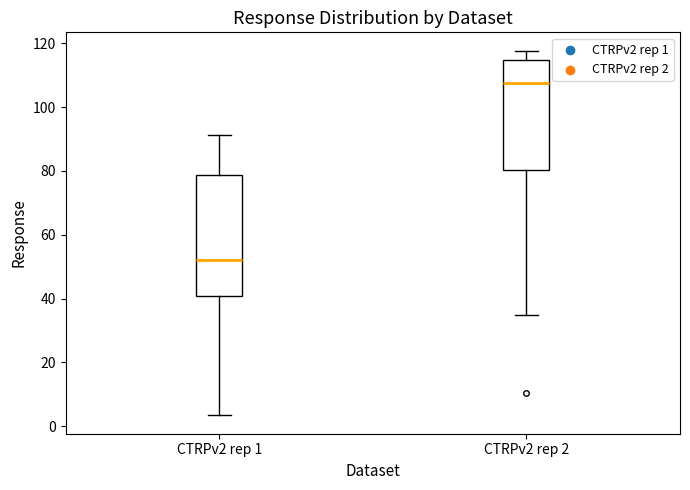

Reading left to right, read every box against the y-axis: the position of its median line, the range the box covers, and the ends of its whiskers. The values are not printed on the chart, so give them approximately, as read against the axis.

CTRPv2 rep 1: median 52, box 40 to 78, whiskers 4 to 92
CTRPv2 rep 2: median 108, box 80 to 114, whiskers 34 to 118